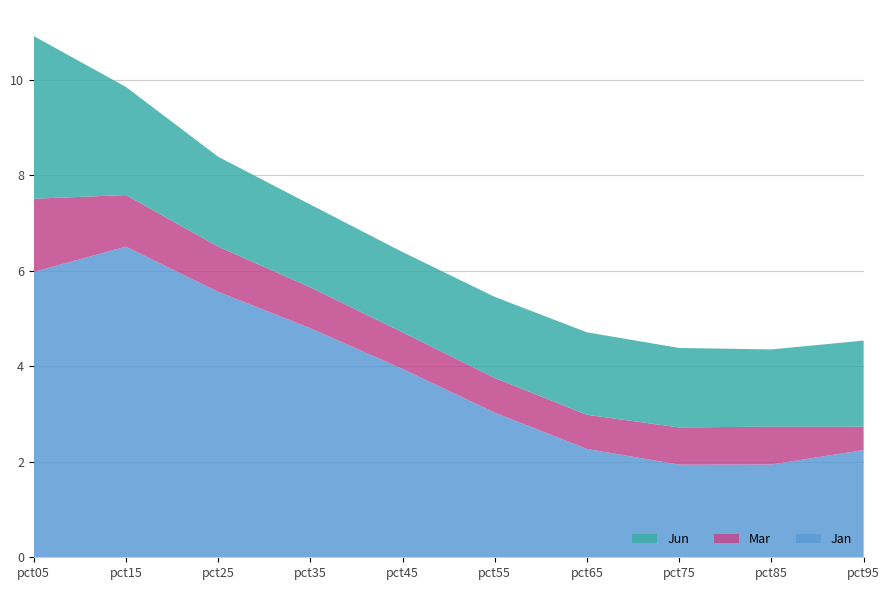

Reading right to left, extract all data points from this chart.

Jan: 2.2	1.9	1.9	2.3	3.0	3.9	4.8	5.6	6.5	6.0
Mar: 0.5	0.8	0.8	0.7	0.7	0.8	0.9	0.9	1.1	1.5
Jun: 1.8	1.6	1.7	1.7	1.7	1.7	1.7	1.9	2.3	3.4